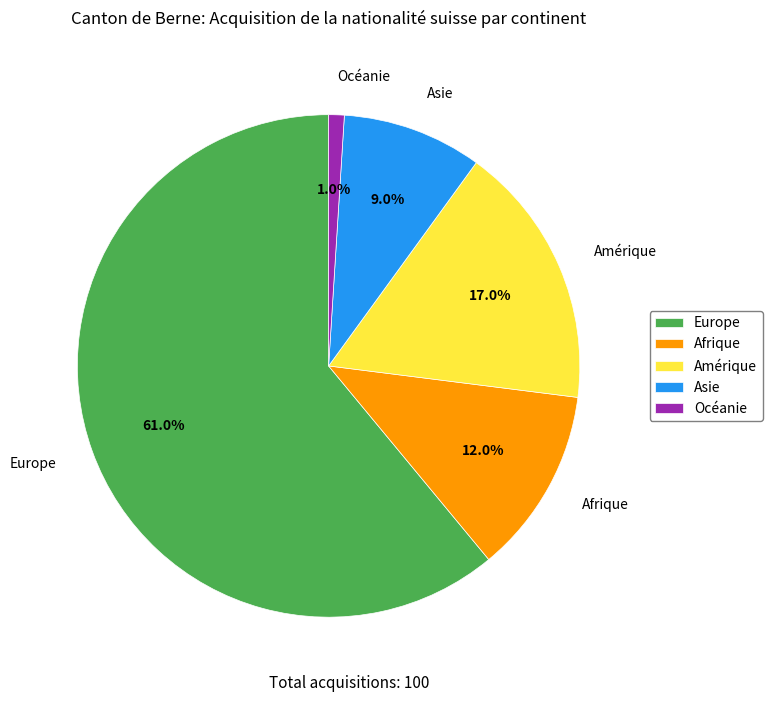

How much of the chart is everything except Europe?

39.0%